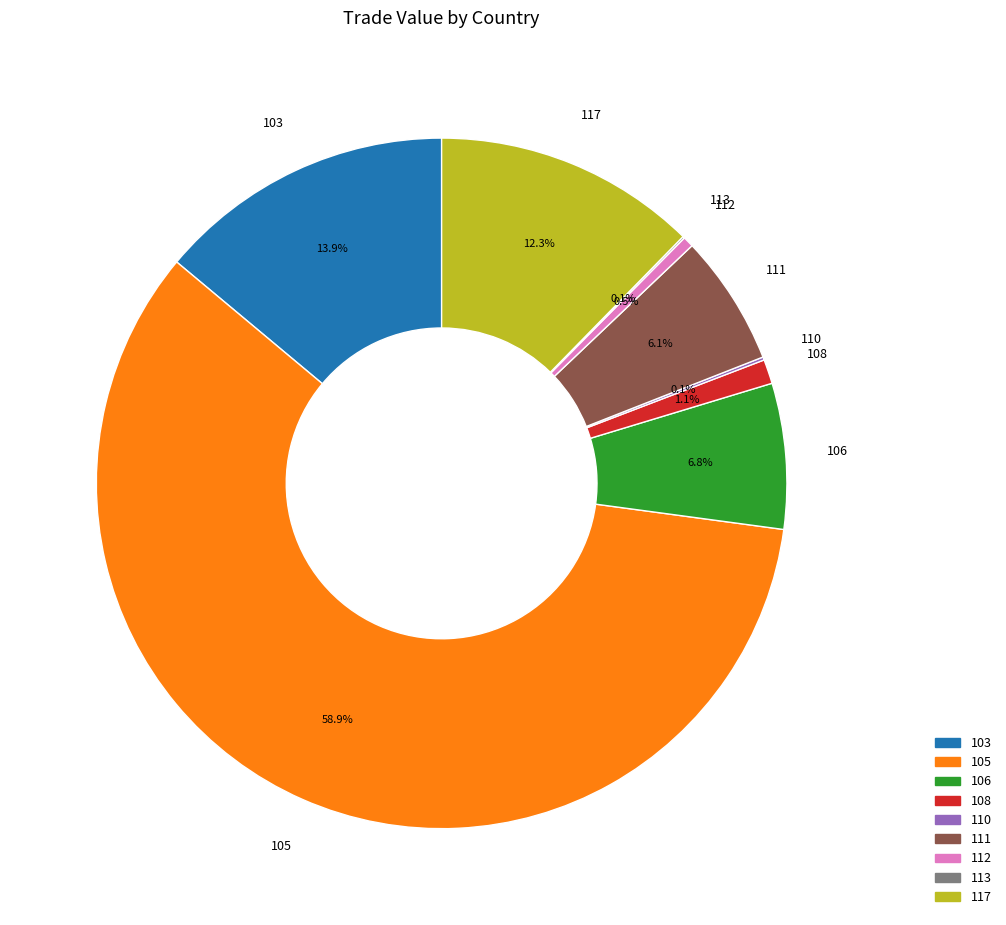

To the nearest percent, what is the average slice percentage?

11%